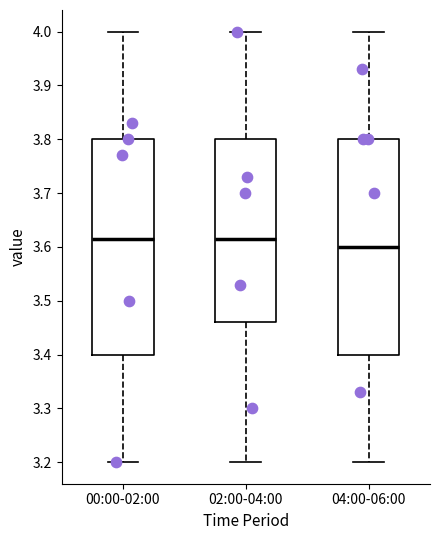

Reading left to right, read every box against the y-axis: the position of its median line, the range the box covers, and the ends of its whiskers. The values are not printed on the chart, so give them approximately, as read against the axis.

00:00-02:00: median 3.62, box 3.40 to 3.80, whiskers 3.20 to 4.00
02:00-04:00: median 3.62, box 3.46 to 3.80, whiskers 3.20 to 4.00
04:00-06:00: median 3.60, box 3.40 to 3.80, whiskers 3.20 to 4.00